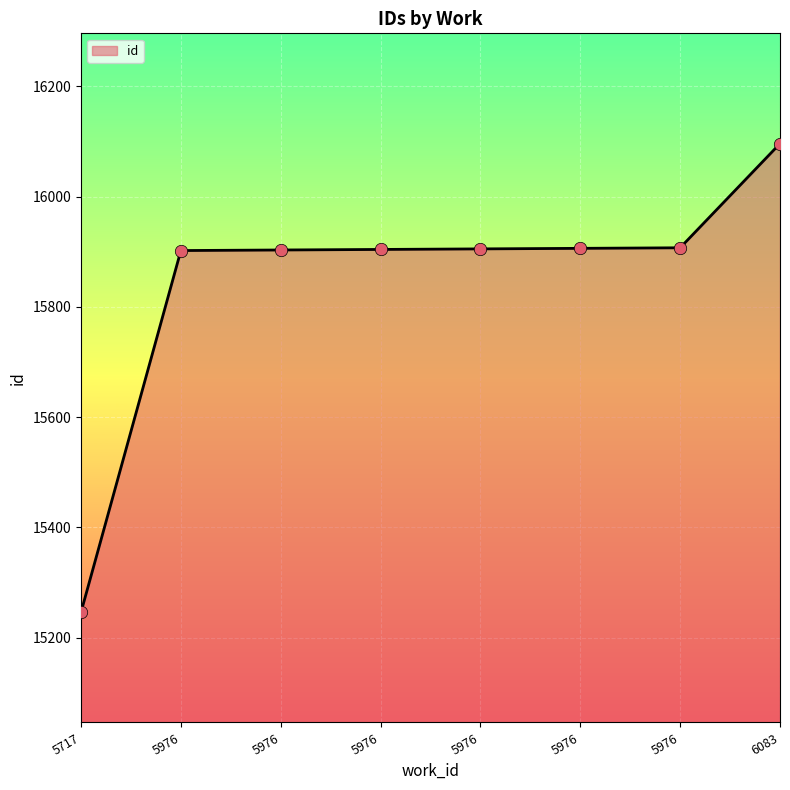

How many lines are shown in the chart?

1